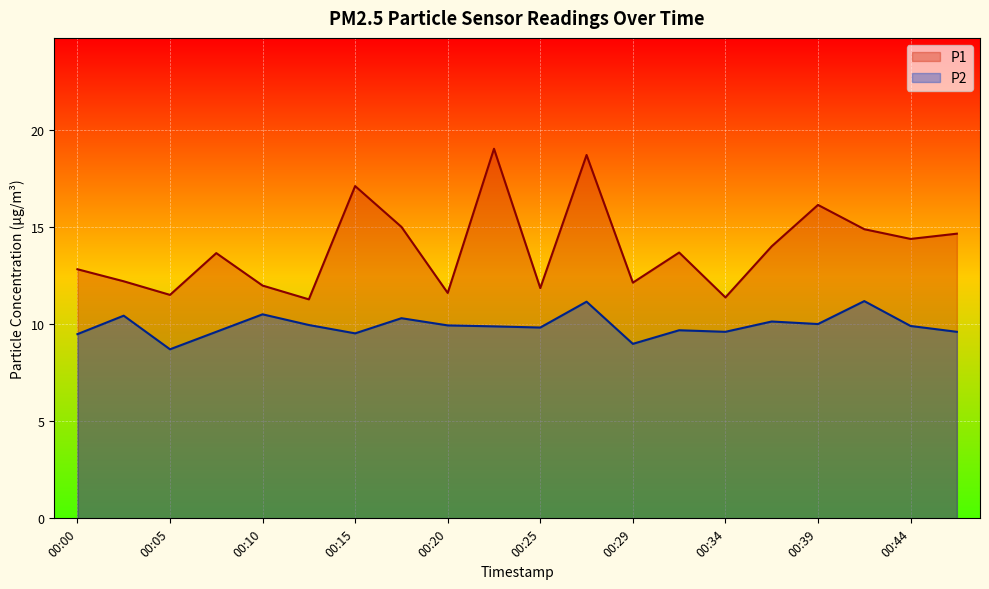

At which category does the chart reach its minimum across all series?

00:05